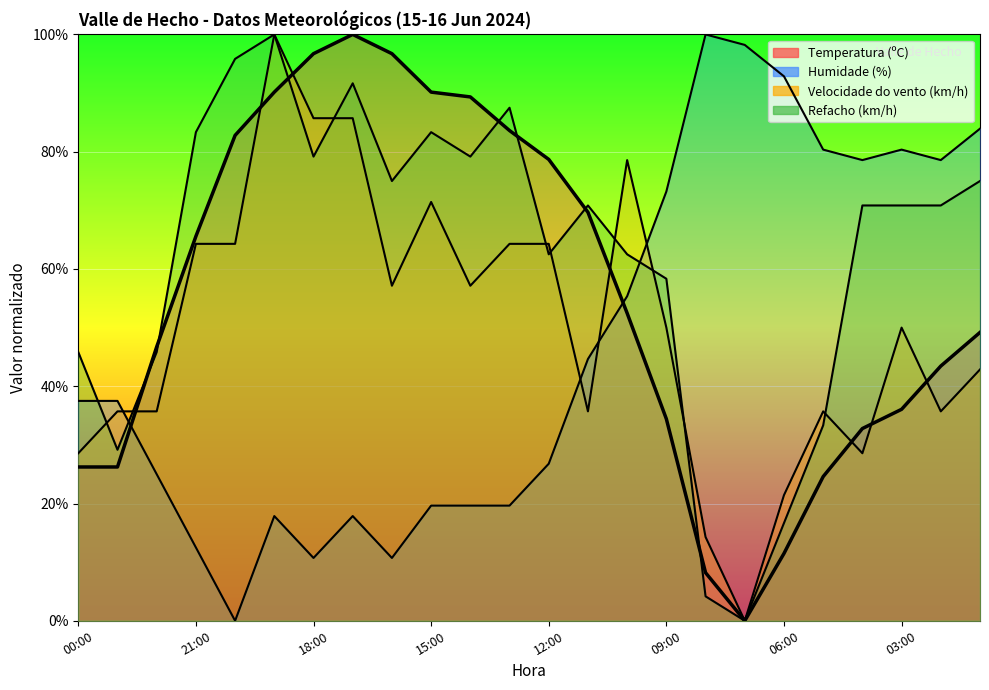

At which label does Velocidade do vento (km/h) reach its peak?

19:00